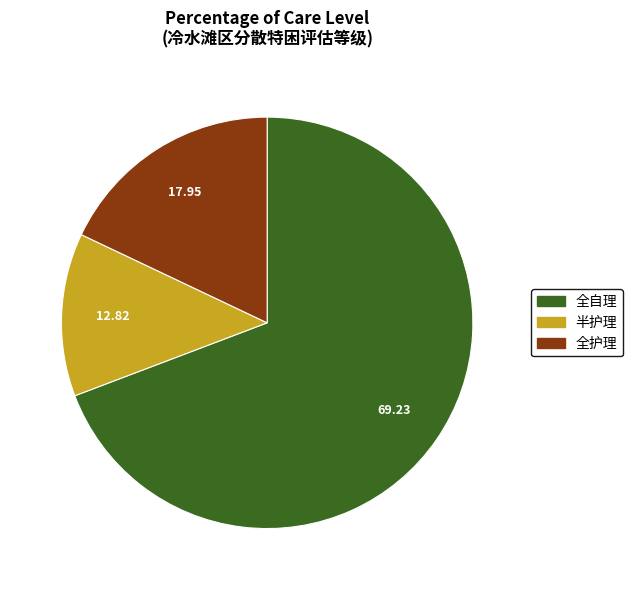

Which slice is the smallest?

半护理